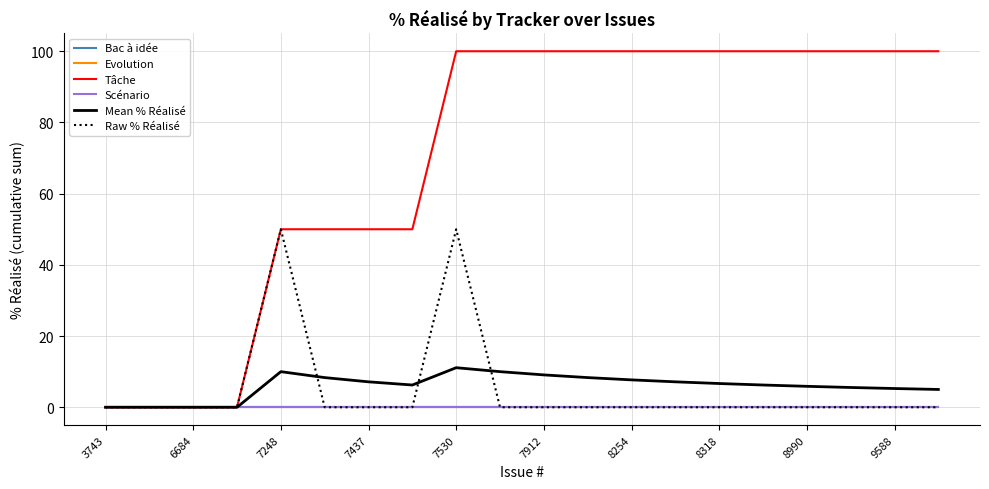

True or false: Raw % Réalisé has more than 0 points higher than both neighbors.

True